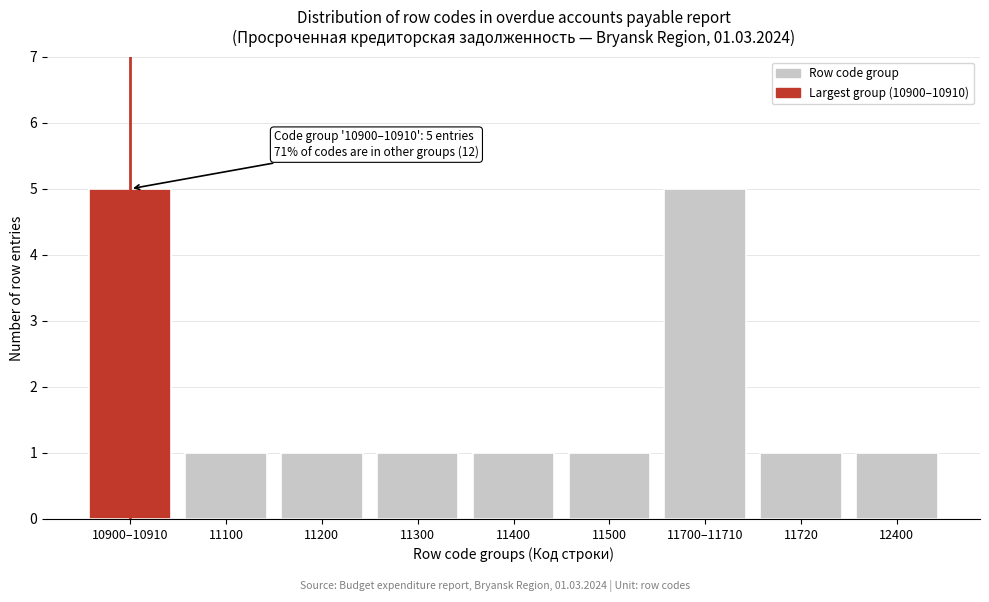

Reading left to right, what are all the values shown in this chart?

10900–10910=5	11100=1	11200=1	11300=1	11400=1	11500=1	11700–11710=5	11720=1	12400=1